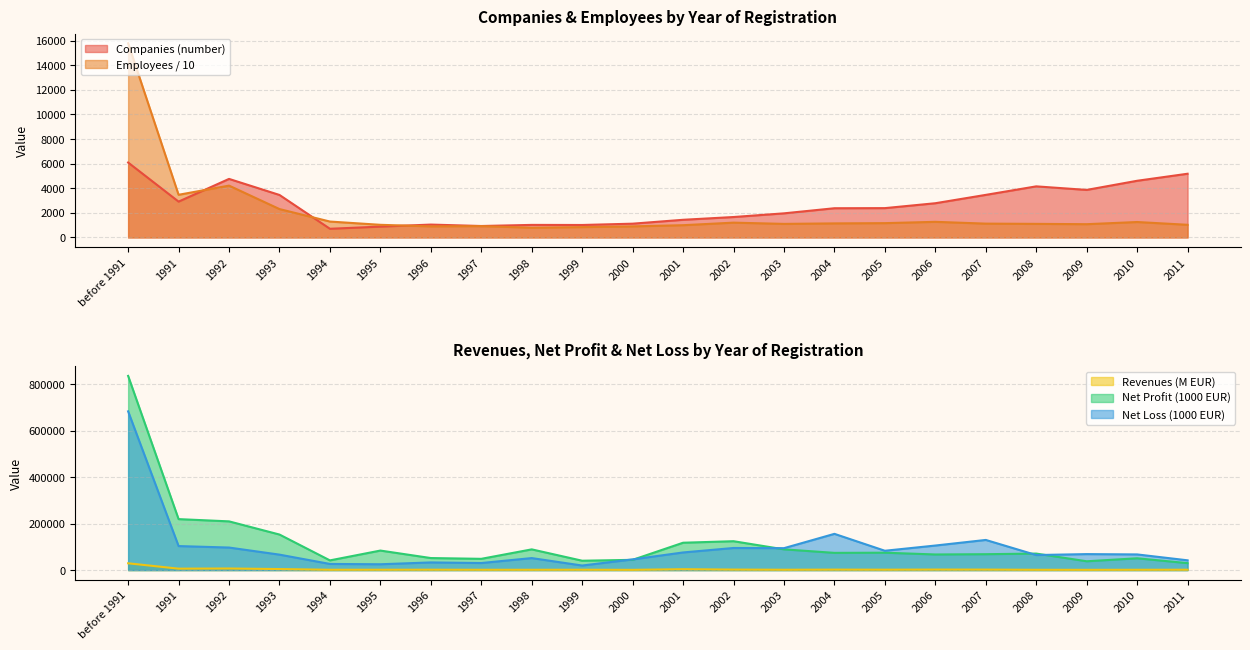

How many times do Revenues (1000 EUR) and Companies (number) cross each other?

1